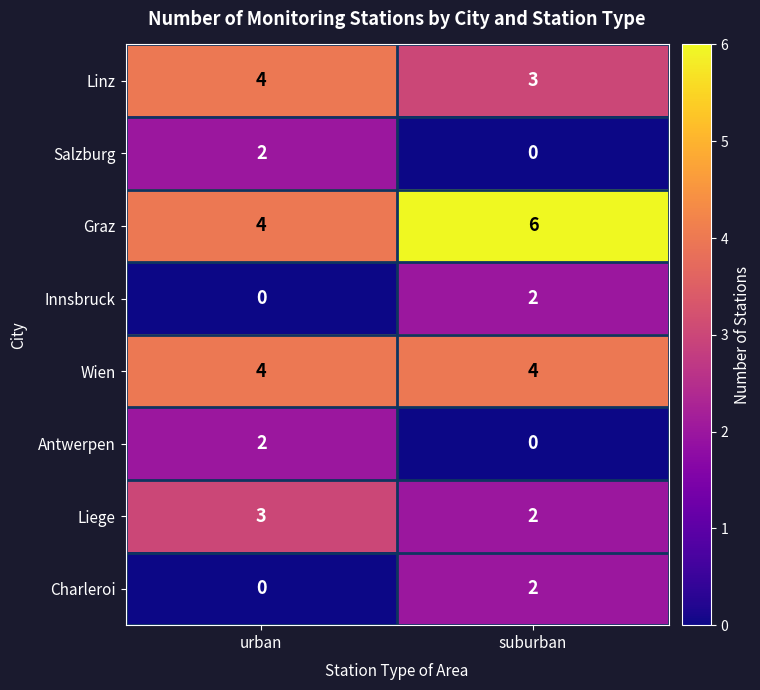

How many series are shown in this chart?

8